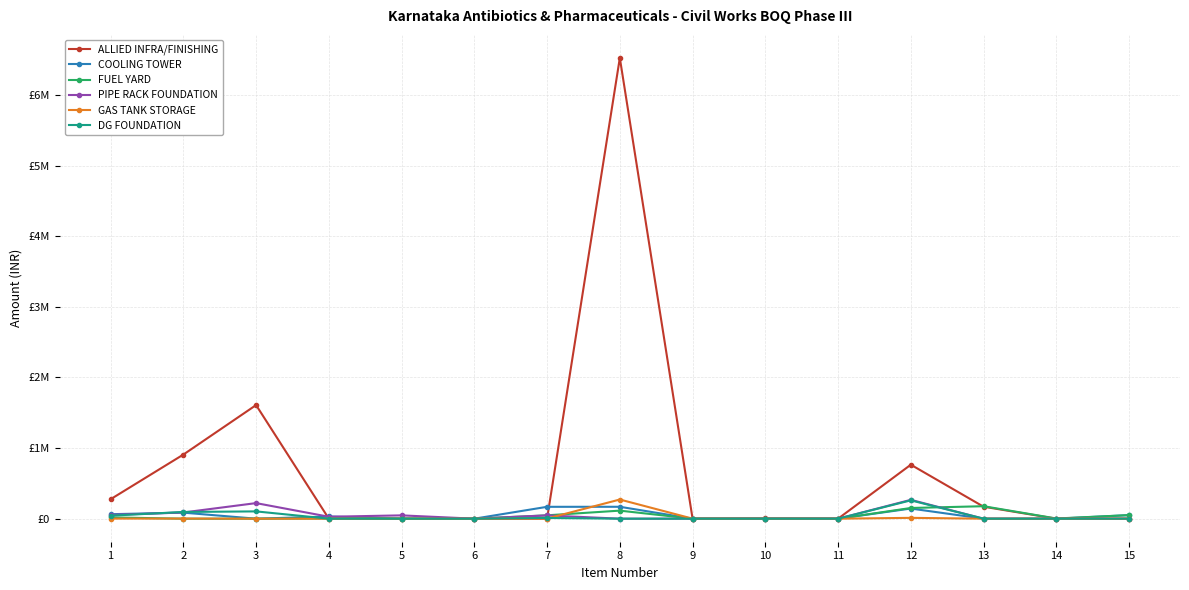

What are all the series names shown in the legend?

ALLIED INFRA/FINISHING, COOLING TOWER, FUEL YARD, PIPE RACK FOUNDATION, GAS TANK STORAGE, DG FOUNDATION